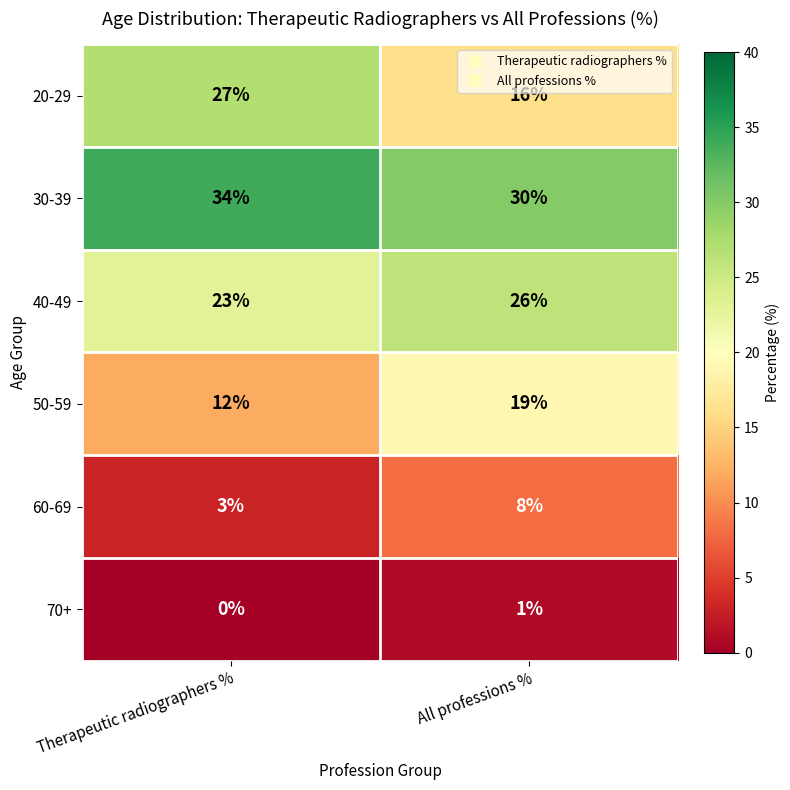

Where is 70+ nearest to the value 0?

Therapeutic radiographers %